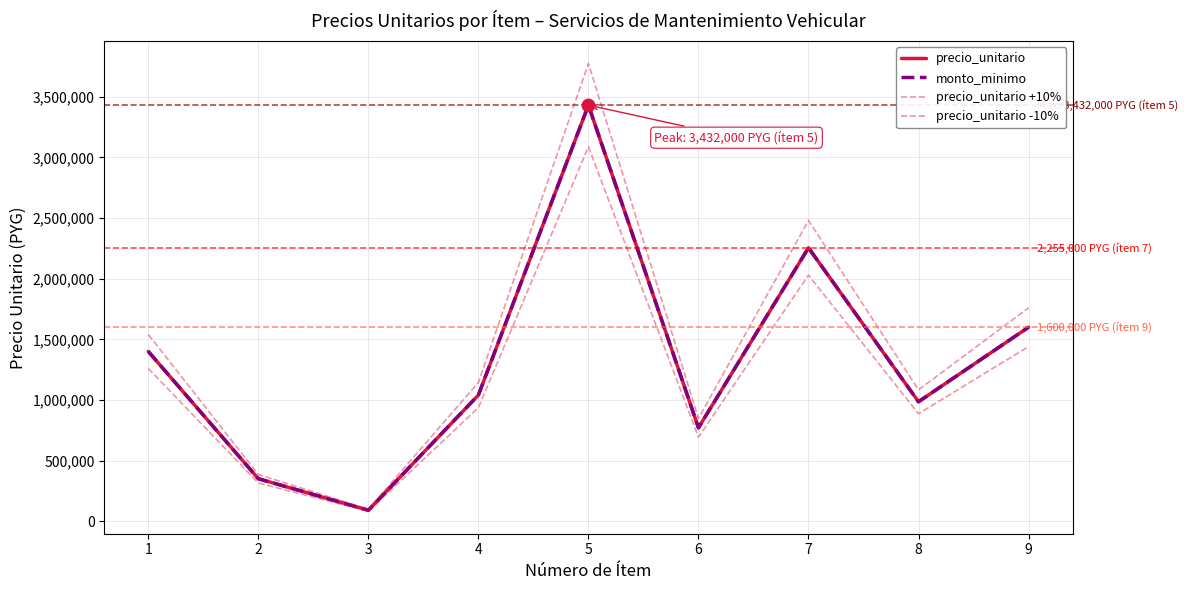

At how many categories does at least one series exceed 3202602?

1